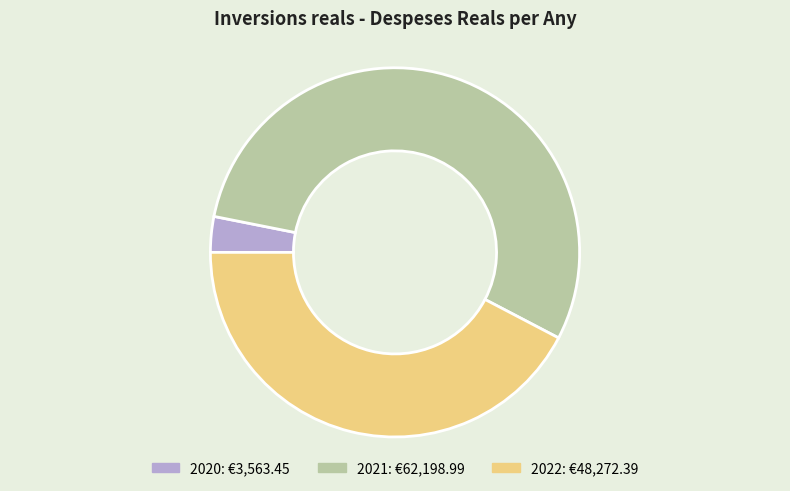

Do 2021 and 2022 together represent more than half of the pie?

Yes